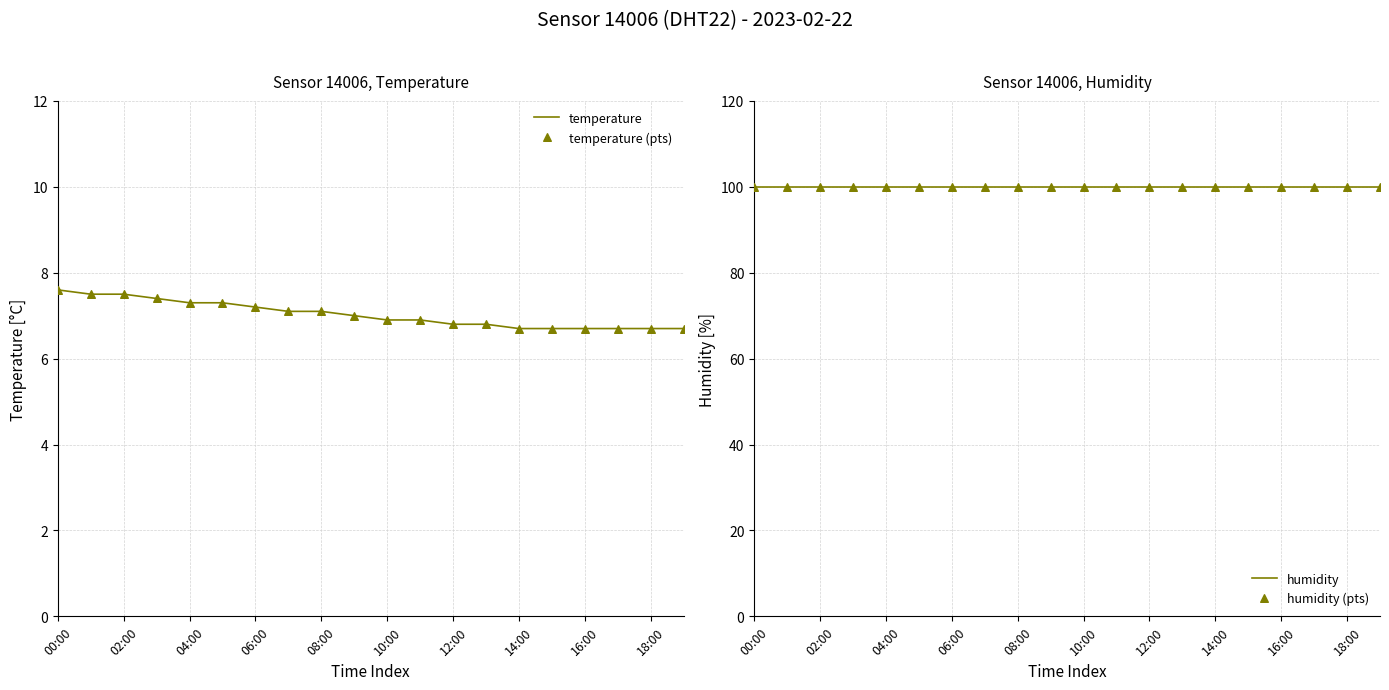

Which series has the largest total across all categories?

humidity